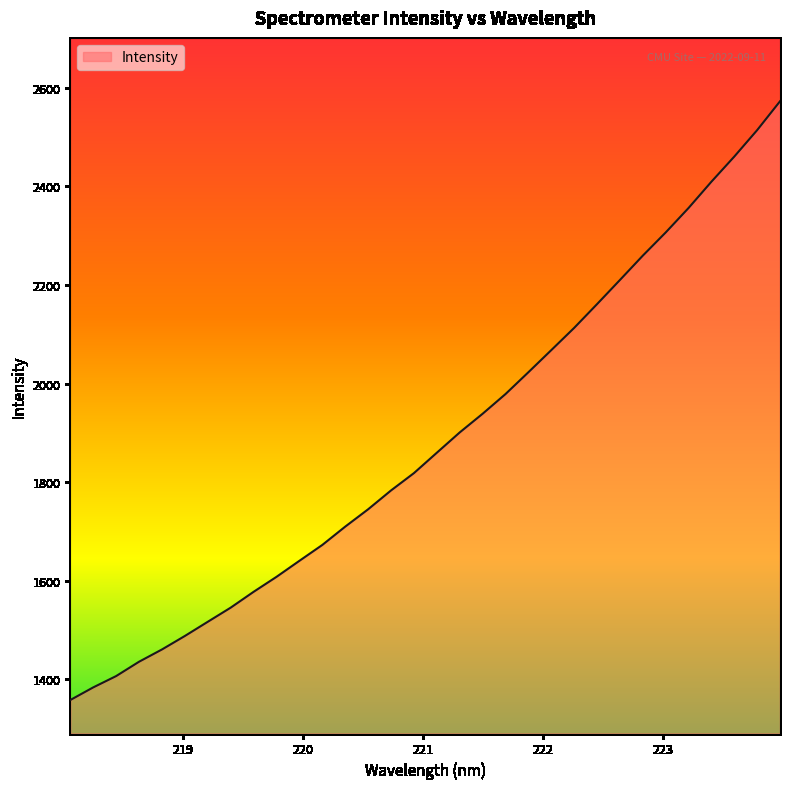

What is the smallest value displayed?

1358.1